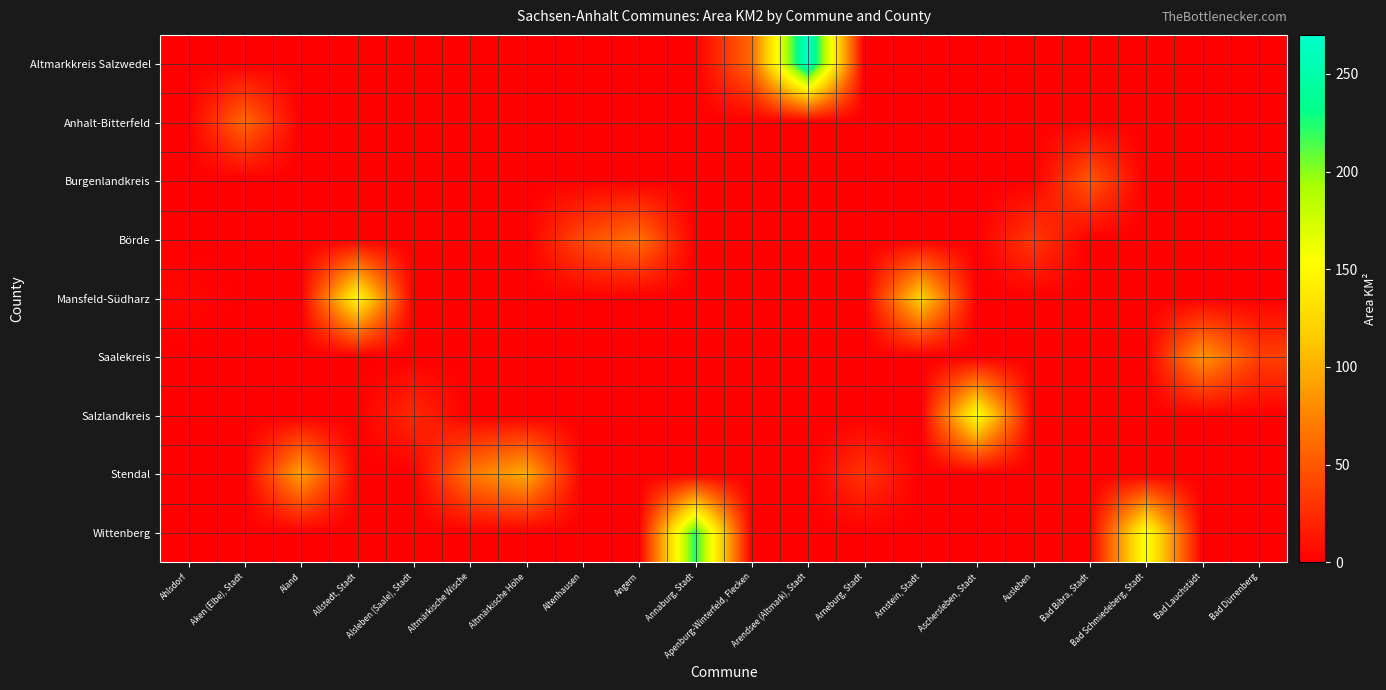

Which has a higher value, Alsleben (Saale), Stadt or Ausleben?

Alsleben (Saale), Stadt